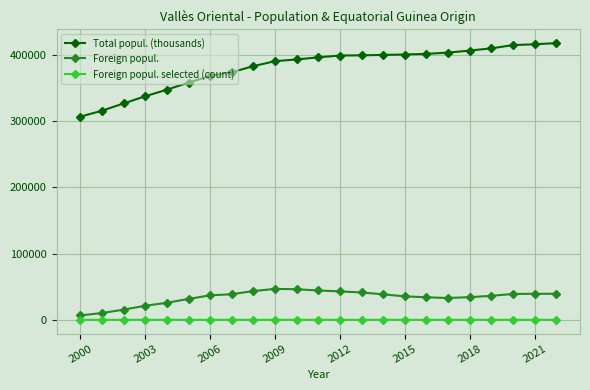

True or false: Total popul. (thousands) and Foreign popul. selected (count) cross at least once.

False